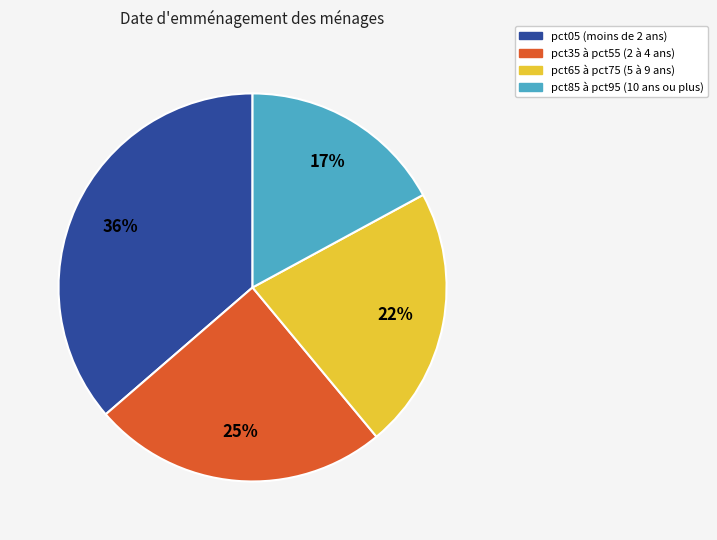

Rank the categories by value from lowest to highest.

pct85 à pct95 (10 ans ou plus), pct65 à pct75 (5 à 9 ans), pct35 à pct55 (2 à 4 ans), pct05 (moins de 2 ans)